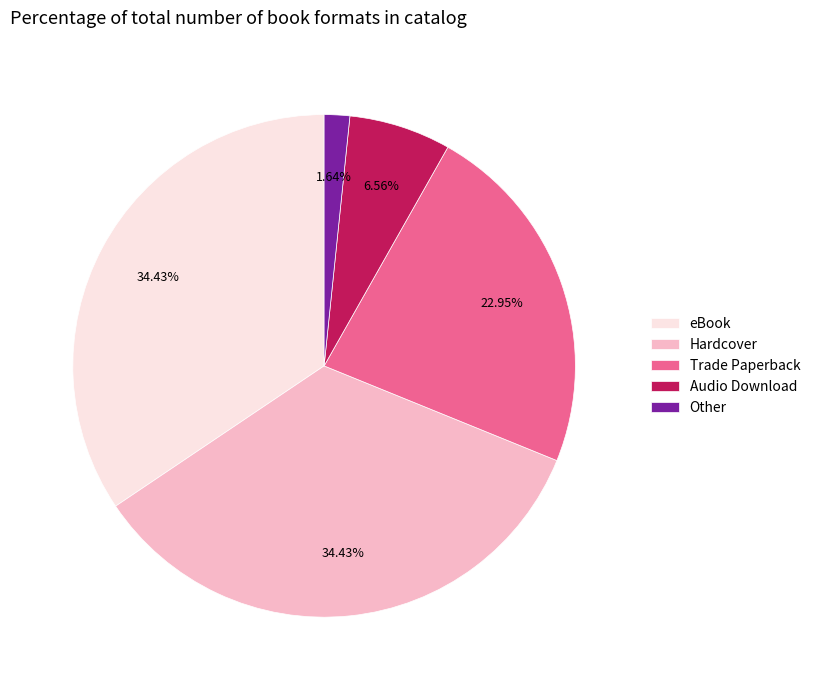

Do eBook and Trade Paperback together represent more than half of the pie?

Yes